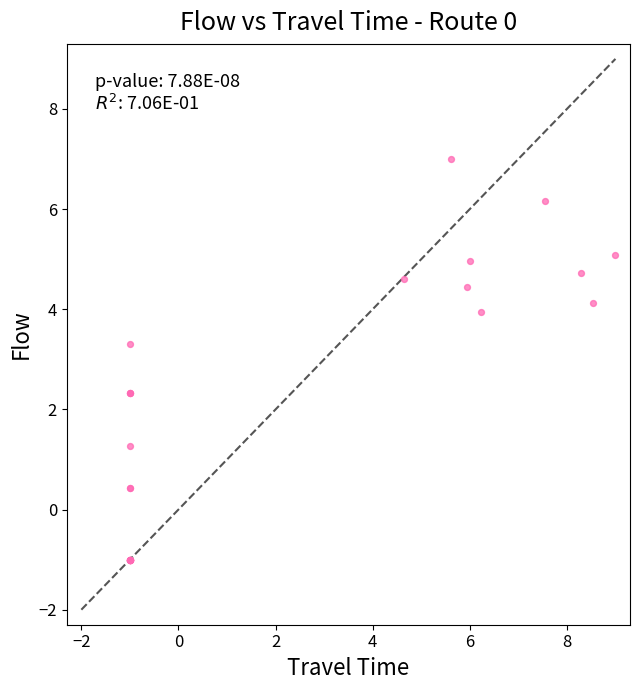

What Y value in the scatter plot is closest to 3?

3.3